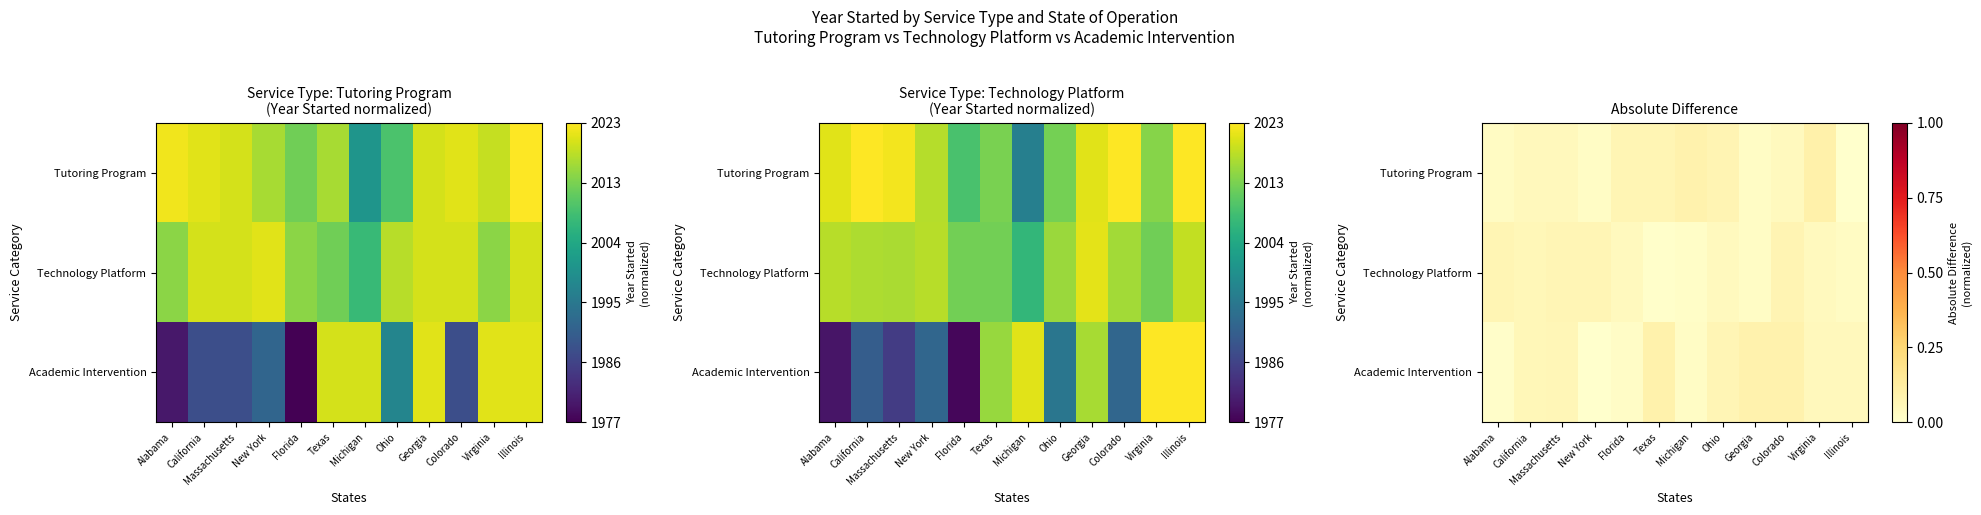

True or false: Tutoring Program has a value of 0.1 at Ohio.

False